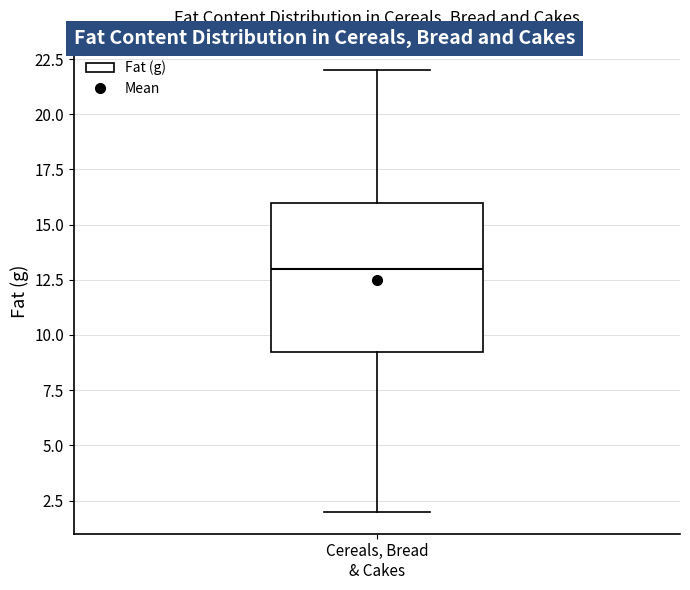

Where does the upper whisker of the box for Cereals, Bread & Cakes end on the y-axis? The values are not printed on the chart, so give them approximately, as read against the axis.

22.0